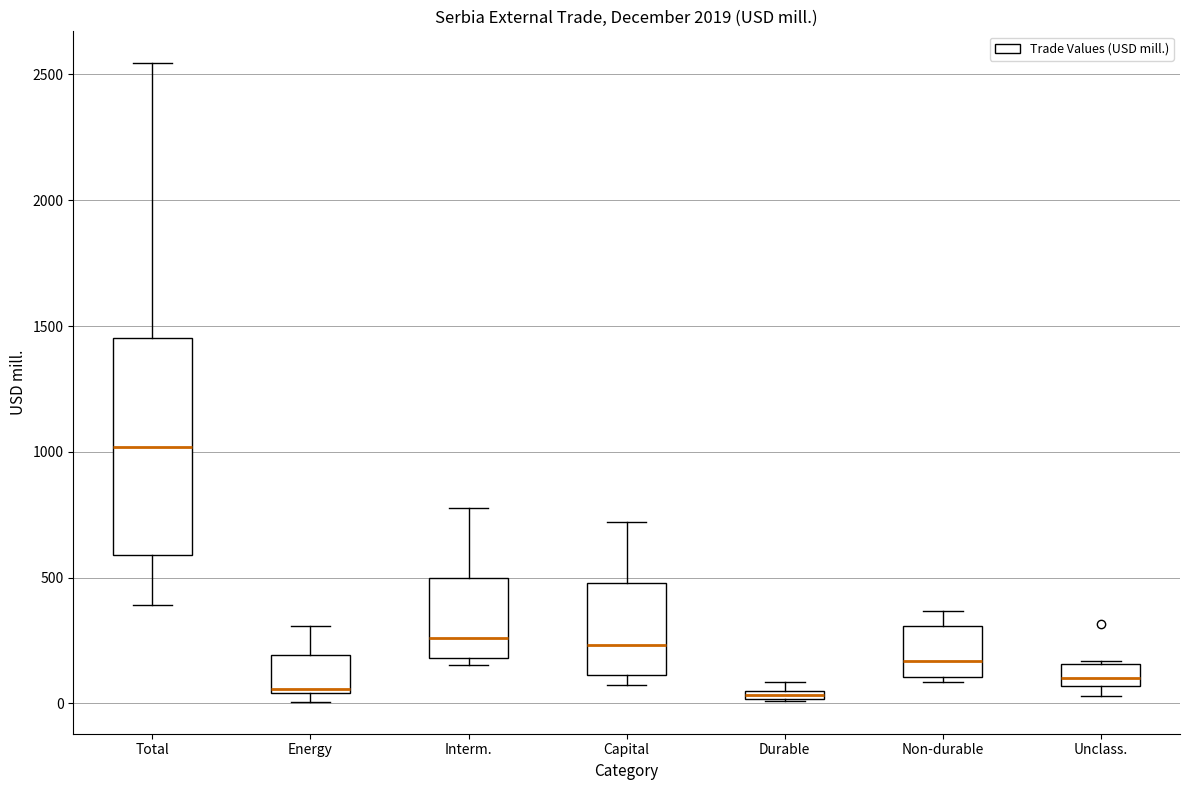

Which box has the highest median line?

Total